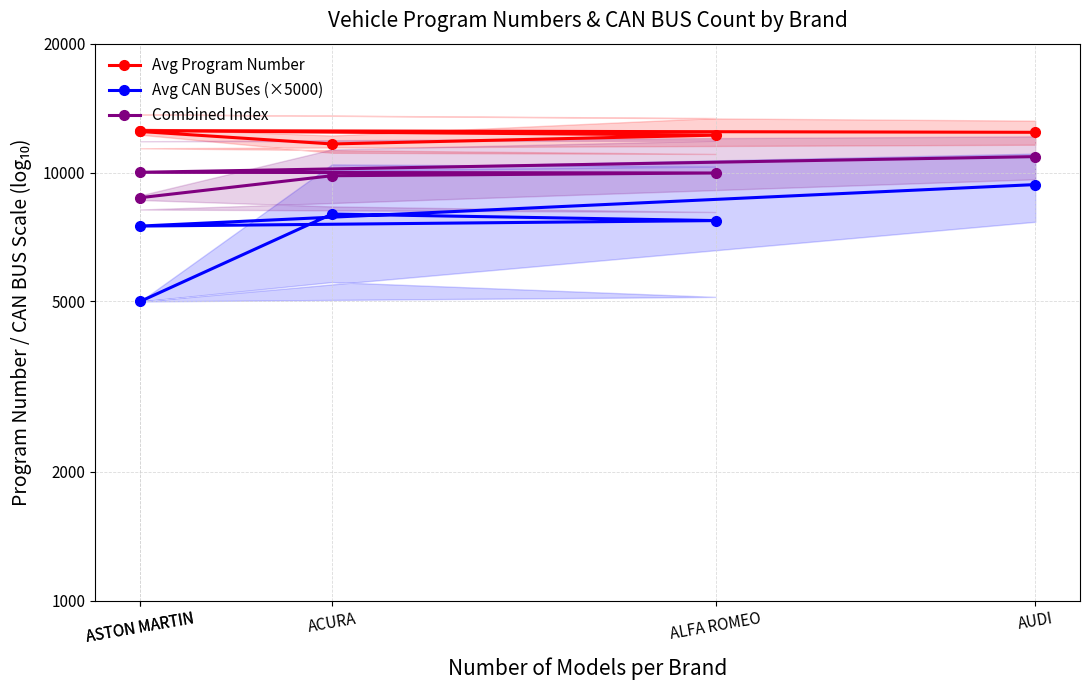

What is the value of the Avg CAN BUSes (×5000) point at the 3rd from the left?

7725.0